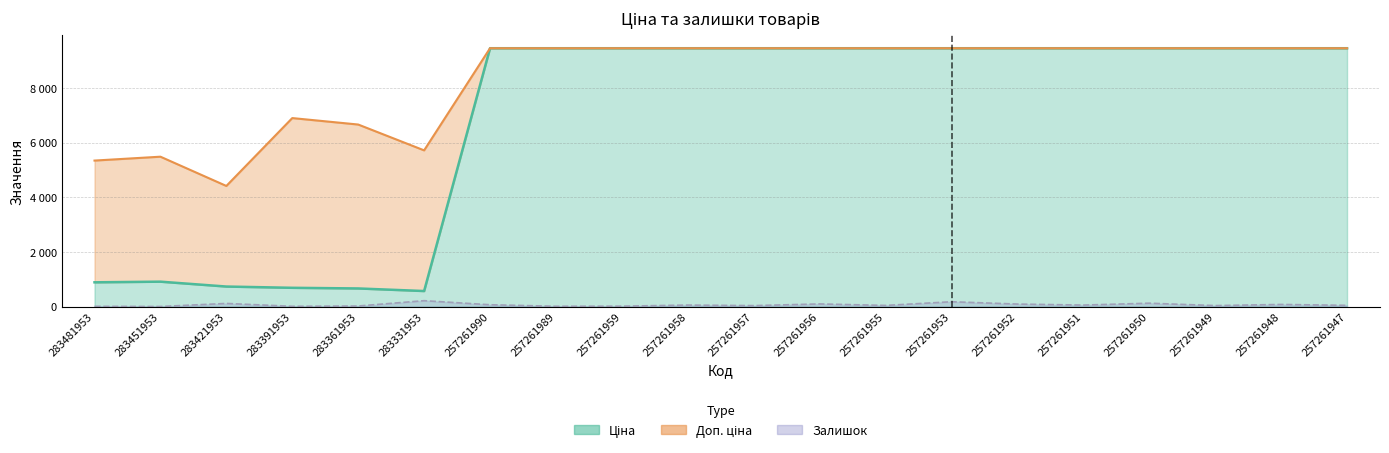

At which label does Доп. ціна first exceed 9458?

257261990